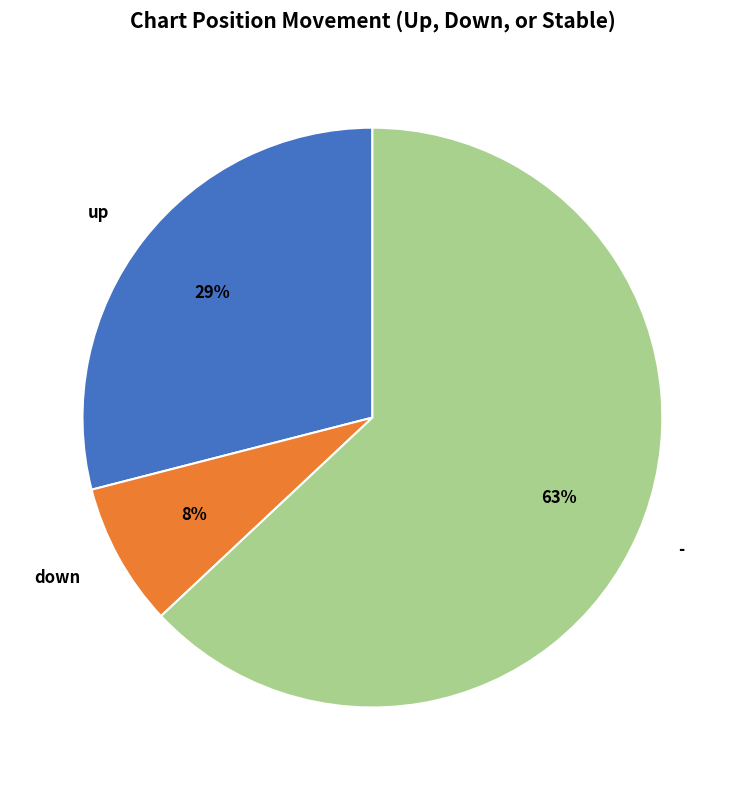

Does any single category account for the majority?

Yes